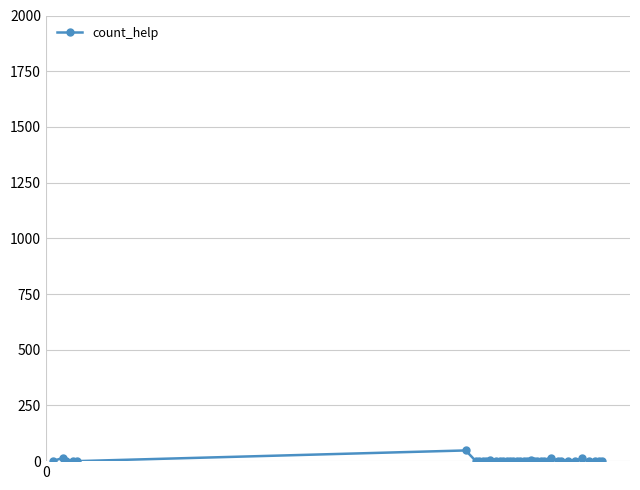

What is the sum of all values?

112